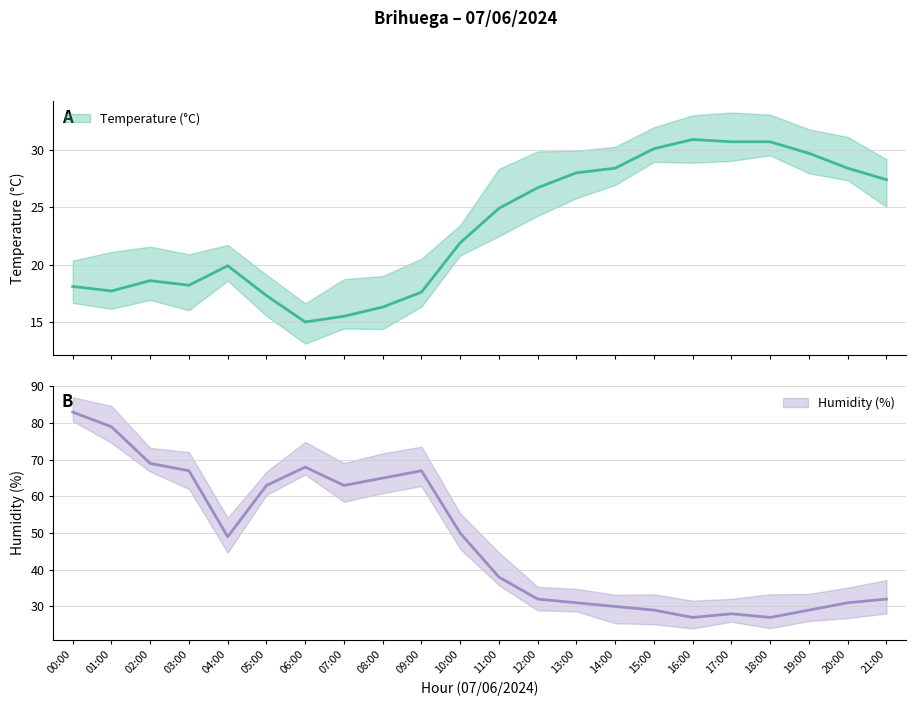

Reading left to right, extract all data points from this chart.

Temperature (°C): 18.1	17.7	18.6	18.2	19.9	17.3	15.0	15.5	16.3	17.6	21.9	24.9	26.7	28.0	28.4	30.1	30.9	30.7	30.7	29.7	28.4	27.4
Humidity (%): 83.0	79.0	69.0	67.0	49.0	63.0	68.0	63.0	65.0	67.0	50.0	38.0	32.0	31.0	30.0	29.0	27.0	28.0	27.0	29.0	31.0	32.0